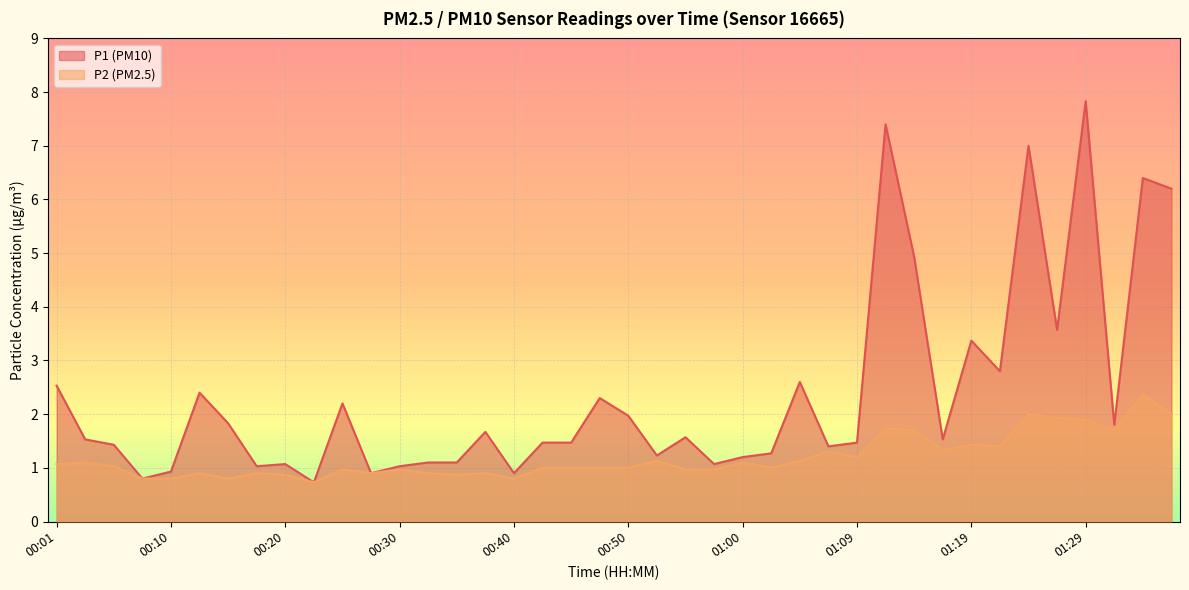

What is the difference between the P1 values at 00:10 and 01:07?

0.5